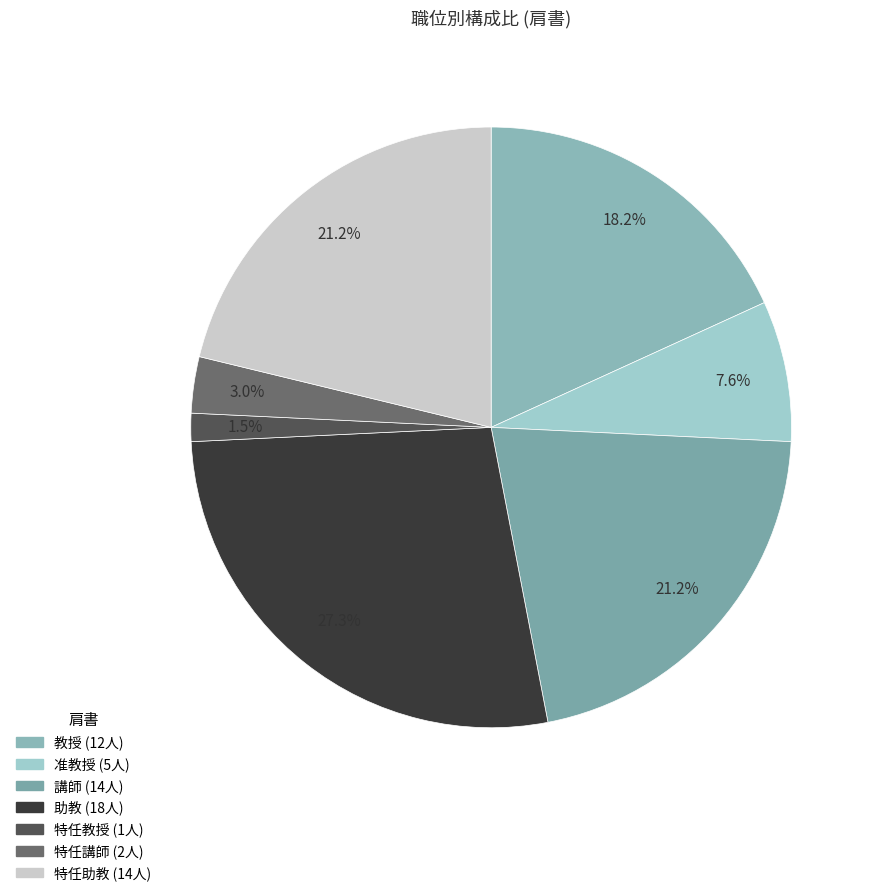

How many slices are in this pie chart?

7